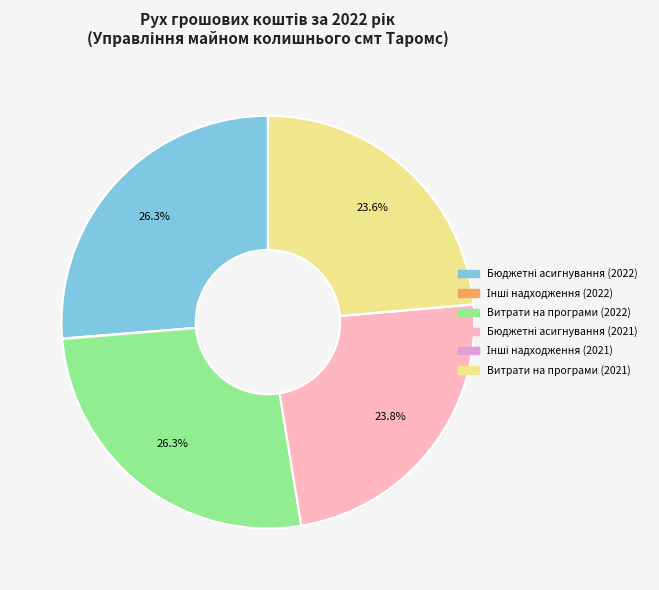

Does any single category account for the majority?

No